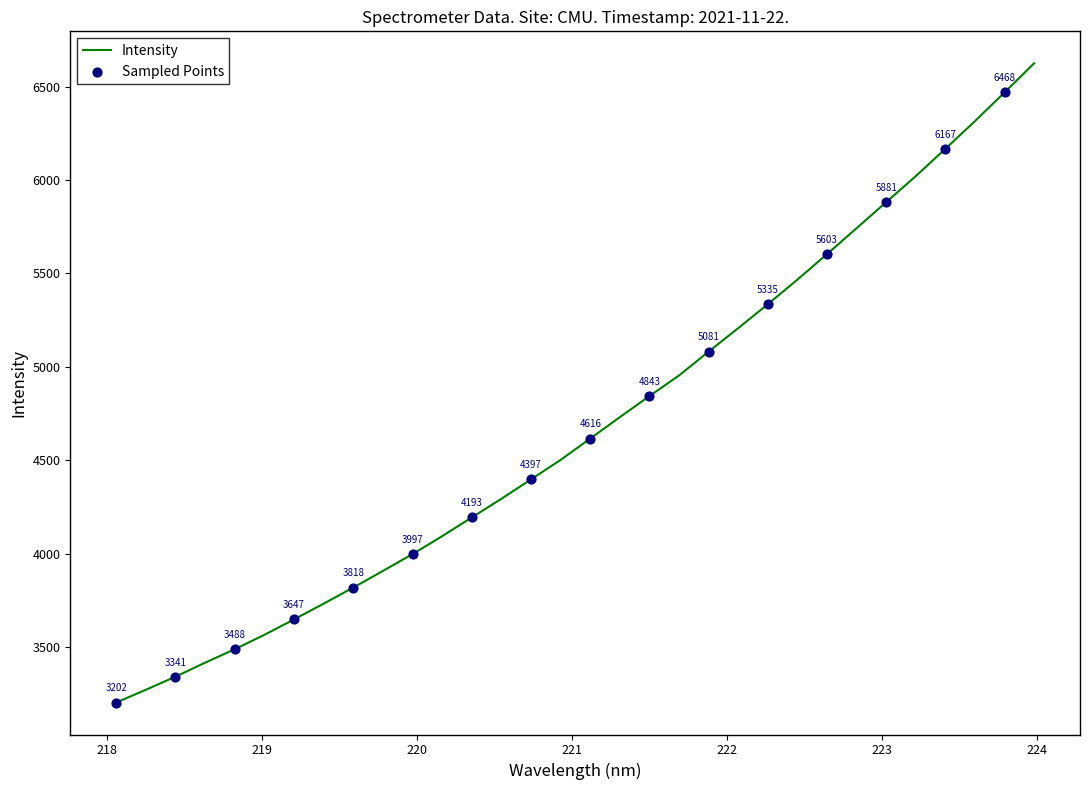

What is the smallest value displayed?

3202.3